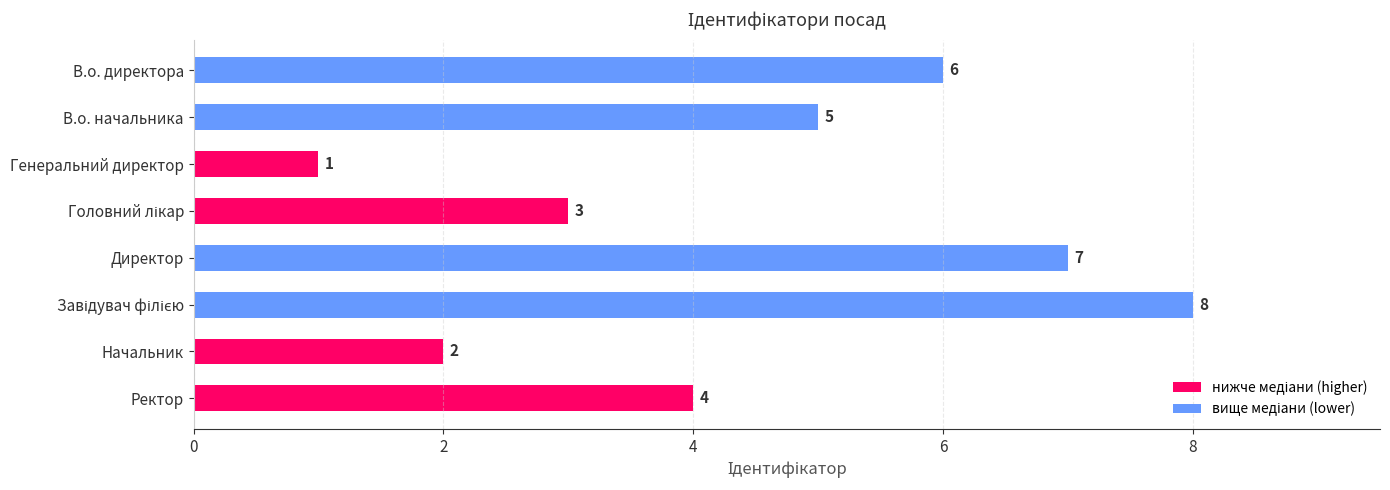

What is the ratio of the value at Ректор to the value at Генеральний директор?

4.0